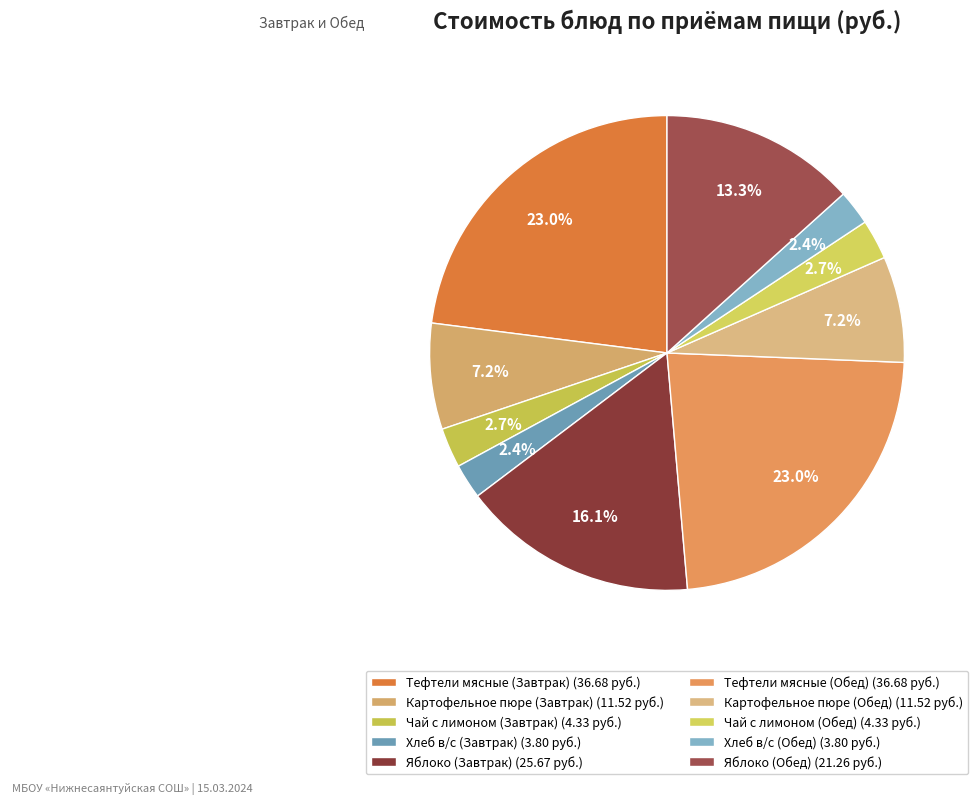

Is it true that Тефтели мясные (Завтрак) is 31% of the pie?

False